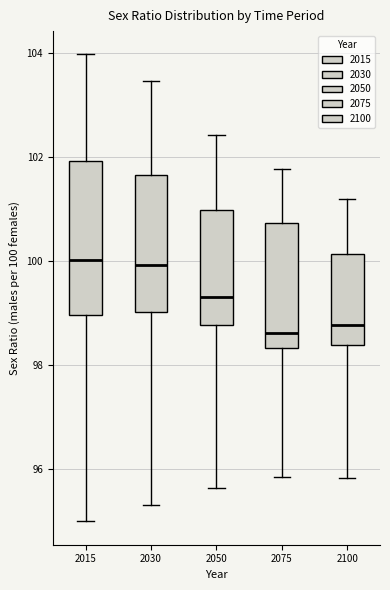

Which box is the tallest, from its lower edge to its upper edge?

2015